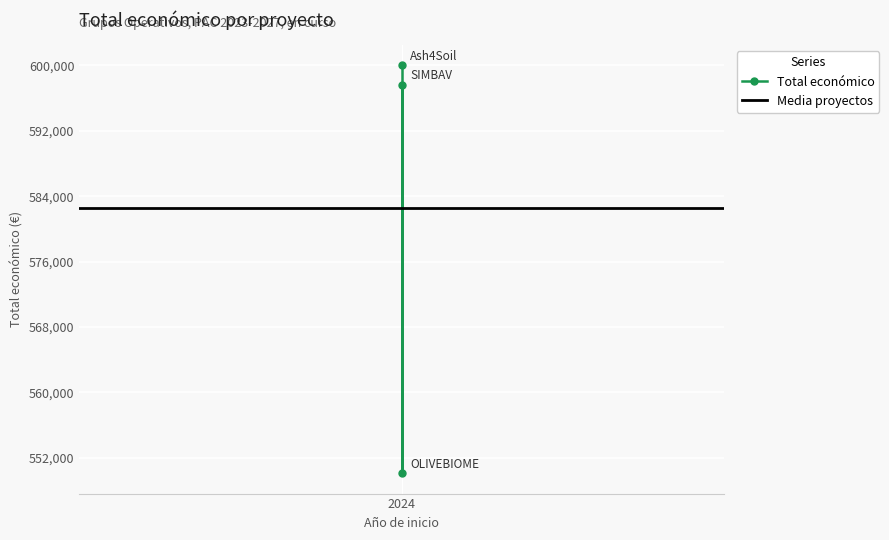

How many values exceed 597651?

1